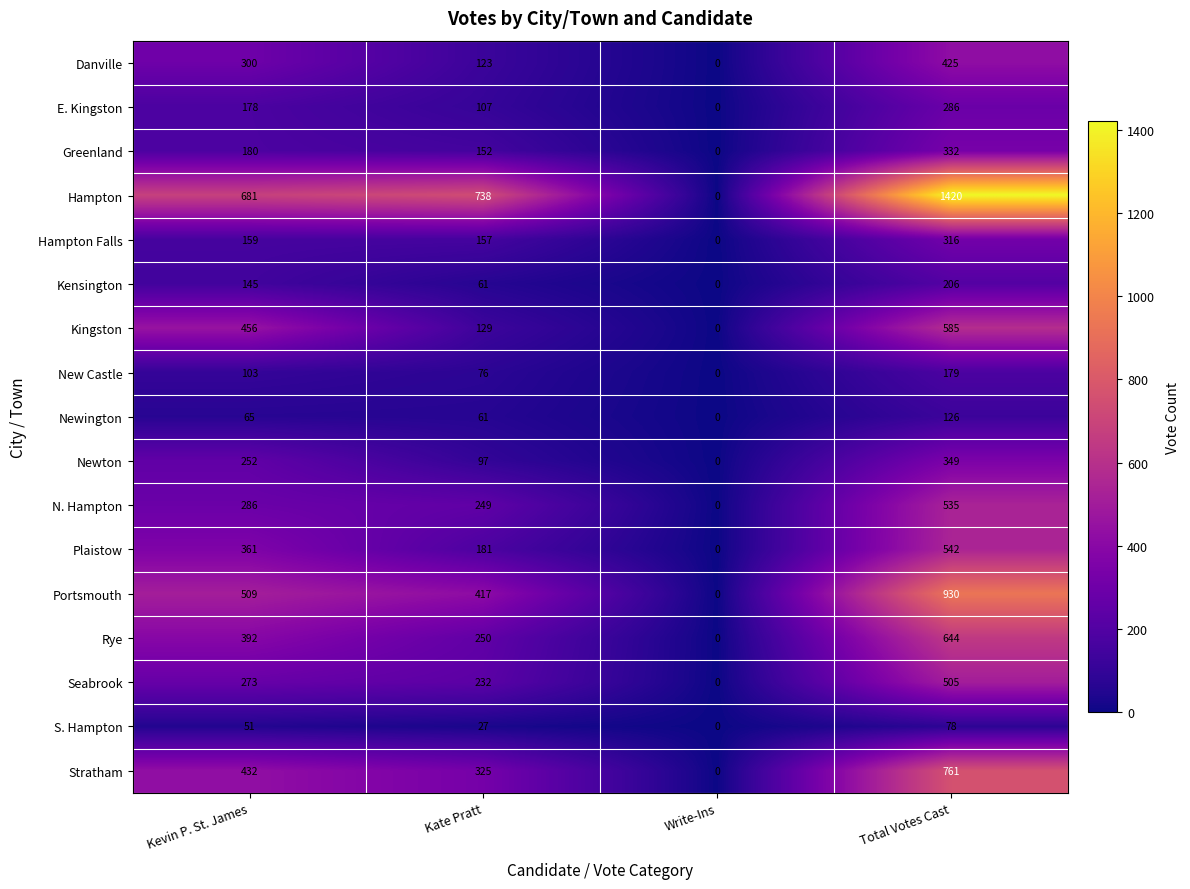

How many data points does each series have?

4